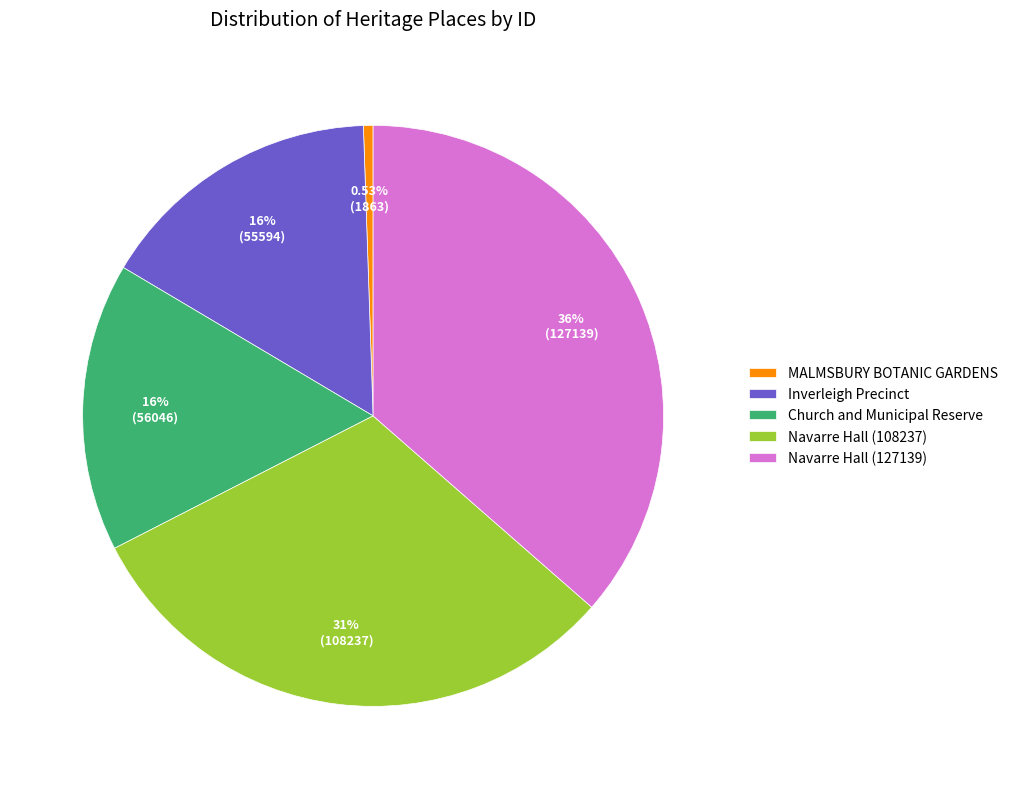

To the nearest percent, what is the difference between the largest and smallest slice percentages?

36%